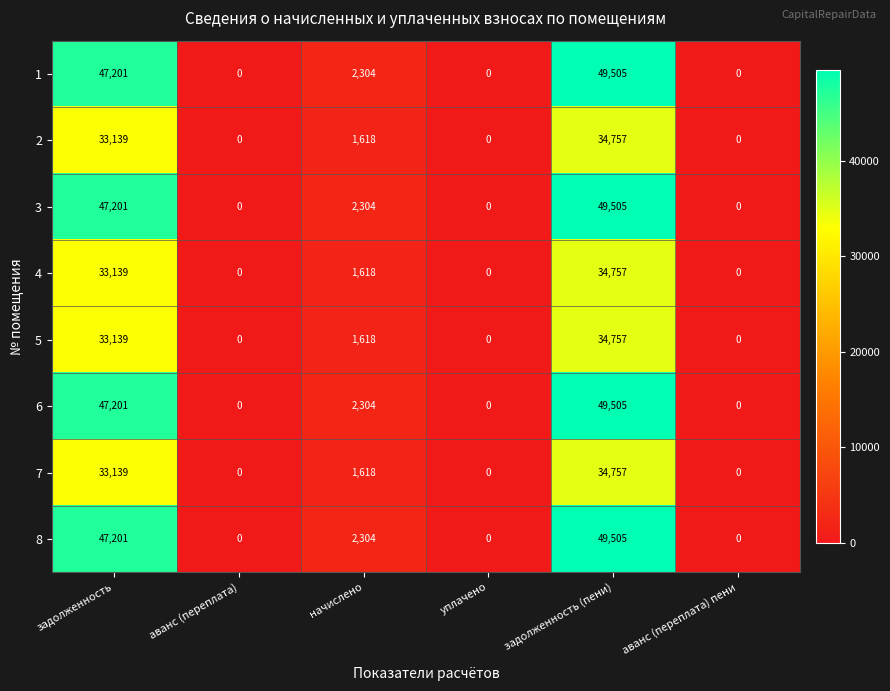

Which category has the highest value in the 6 series?

задолженность (пени)